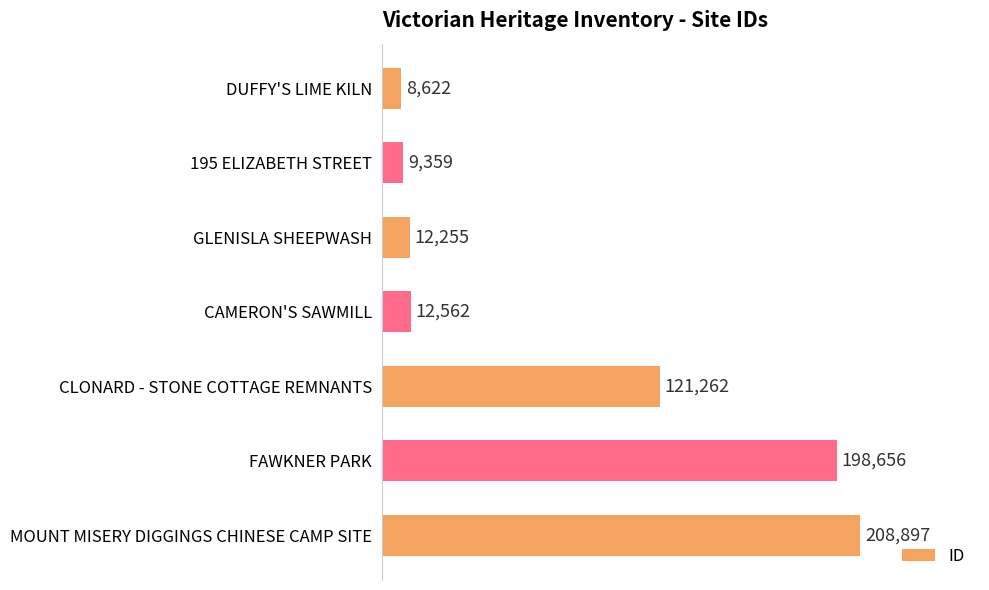

Rank the categories by value from highest to lowest.

MOUNT MISERY DIGGINGS CHINESE CAMP SITE, FAWKNER PARK, CLONARD - STONE COTTAGE REMNANTS, CAMERON'S SAWMILL, GLENISLA SHEEPWASH, 195 ELIZABETH STREET, DUFFY'S LIME KILN